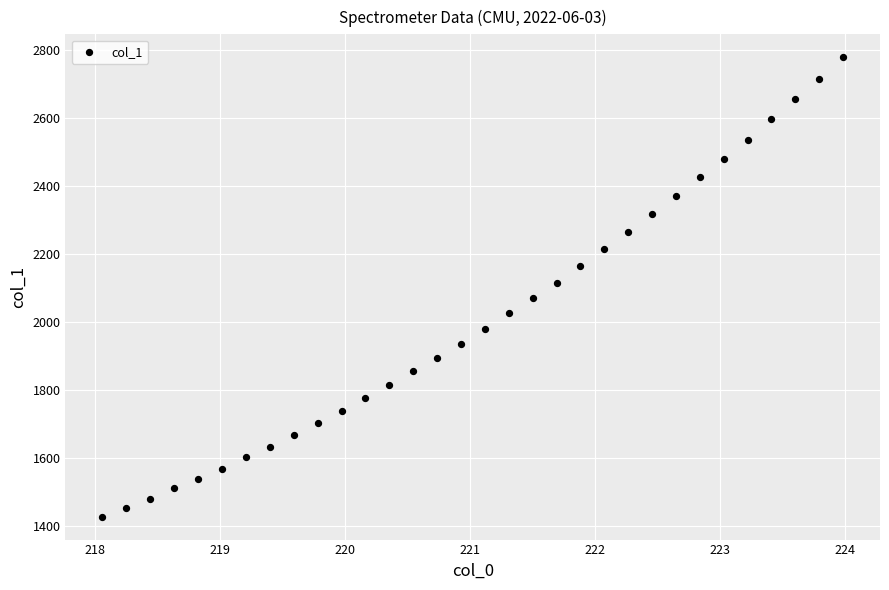

What is the range of Y values (max minus min)?

1351.0